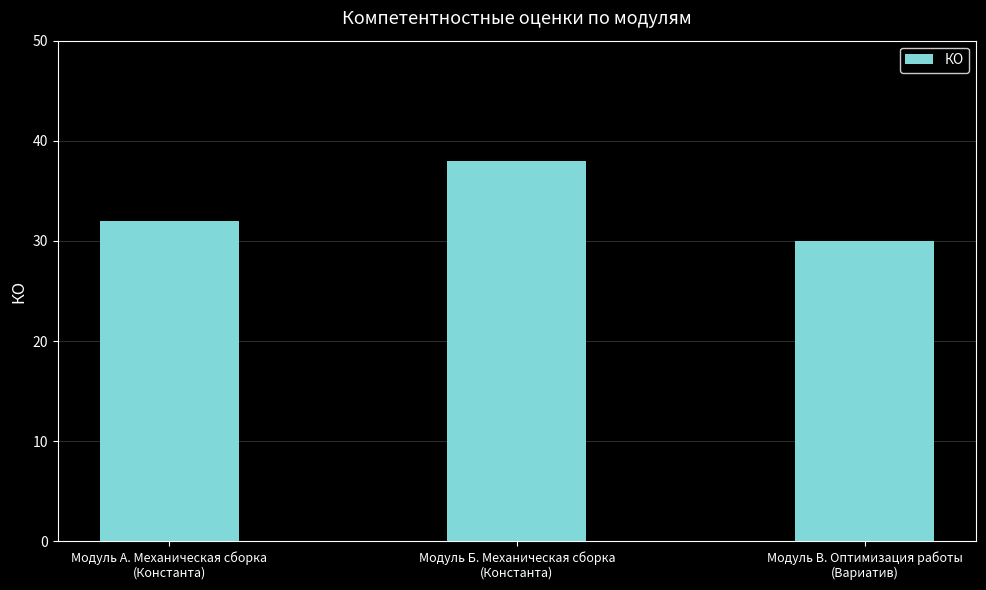

What is the difference between the maximum and minimum values?

8